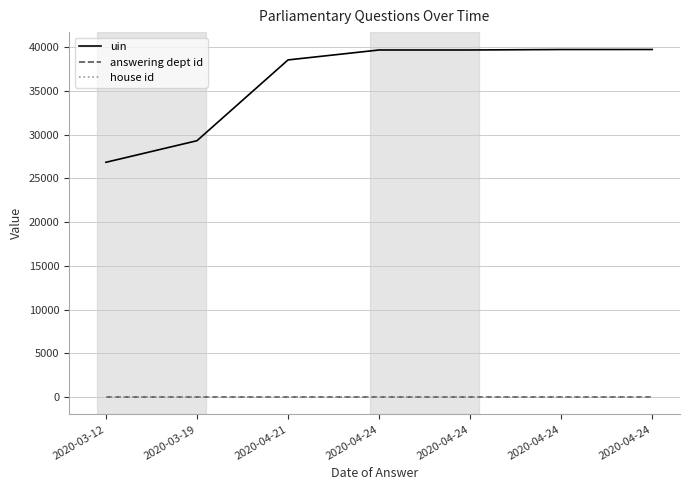

What is the sum of all house id values?

7